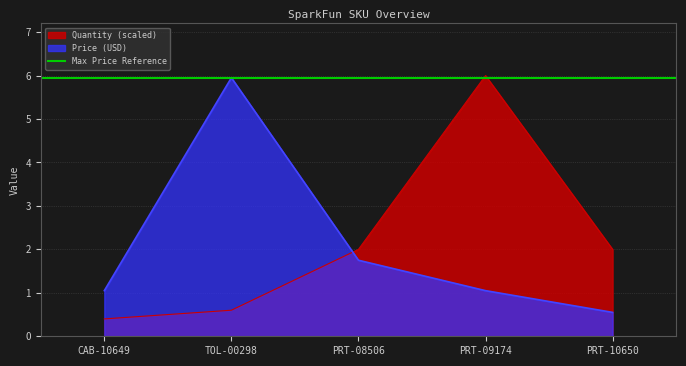

At which label does Quantity reach its minimum?

CAB-10649